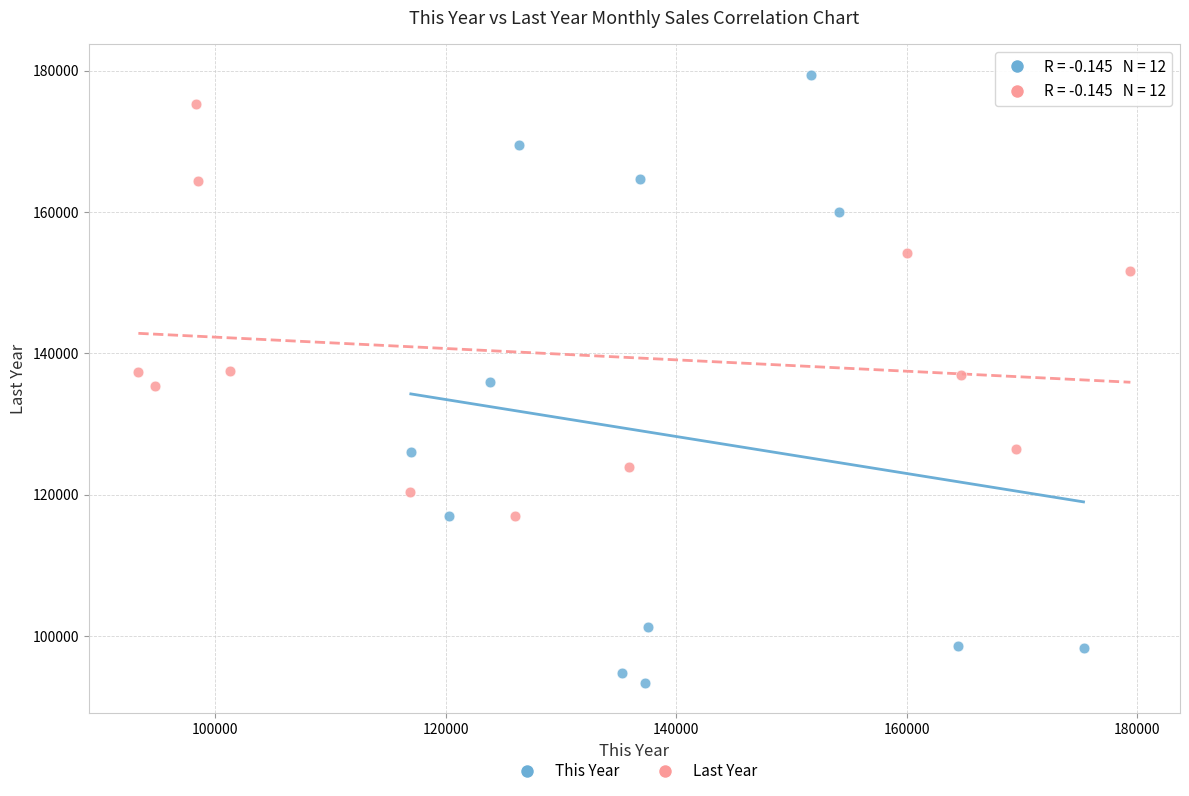

Which series contains the highest Y value?

This Year